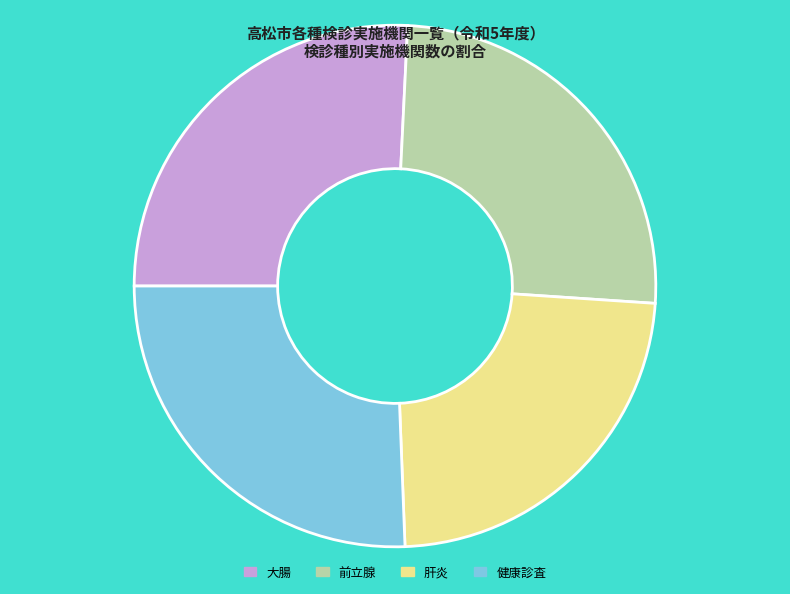

What is the smallest slice in the pie chart?

肝炎